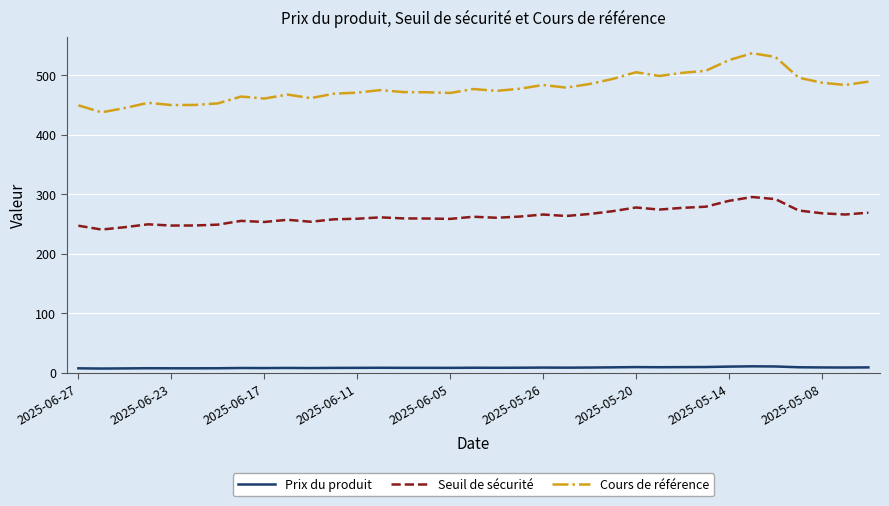

What is the highest value of the Prix du produit series?

10.9